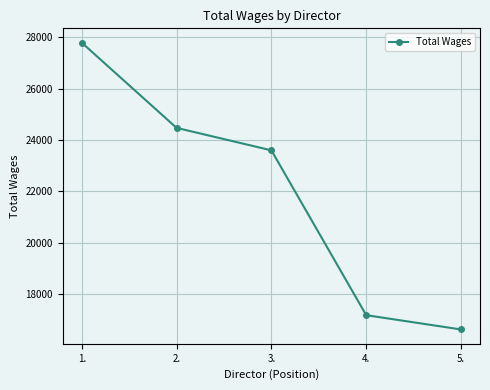

Is this an area chart (filled region under the line)?

No